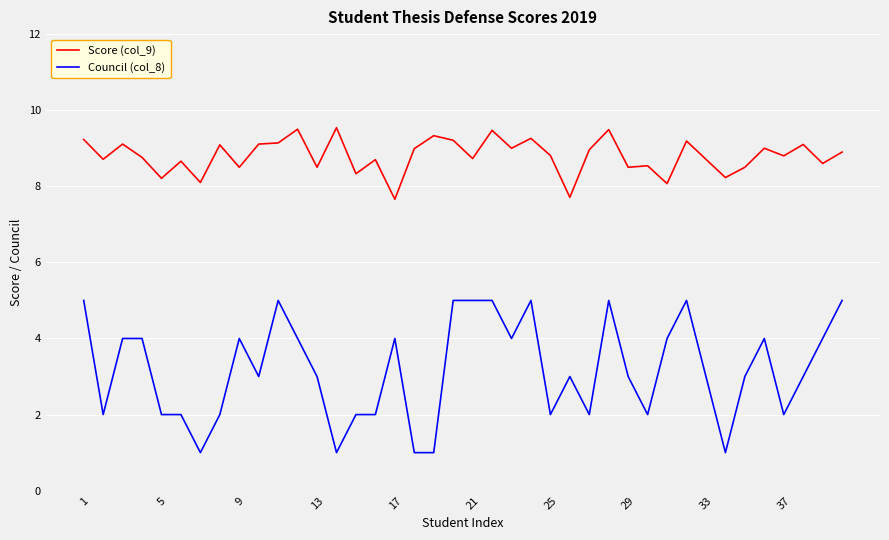

What is the difference between the maximum and minimum values in the Council (col_8) series?

4.0